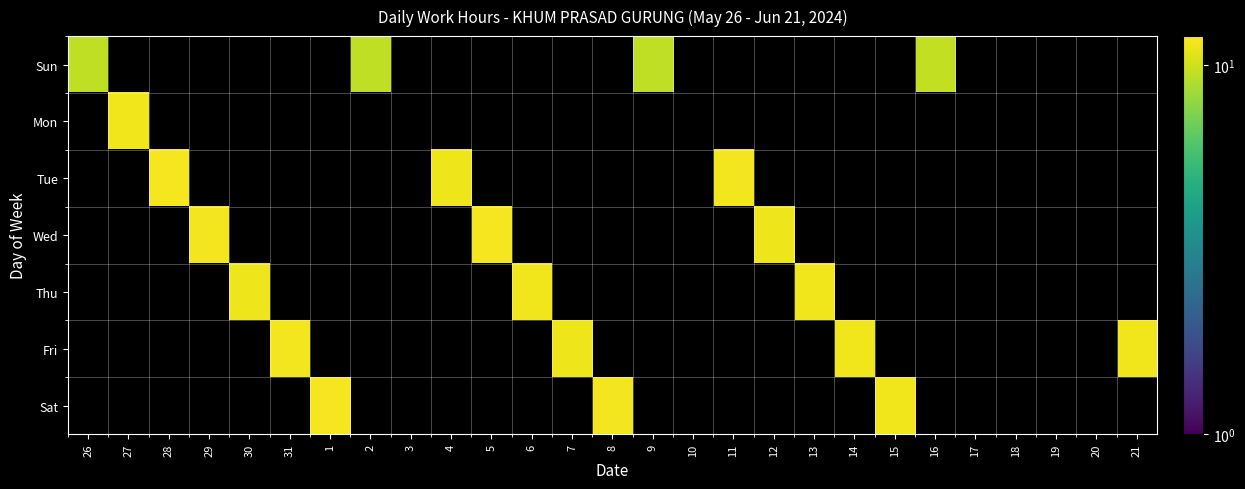

At how many categories does at least one series exceed 9?

21